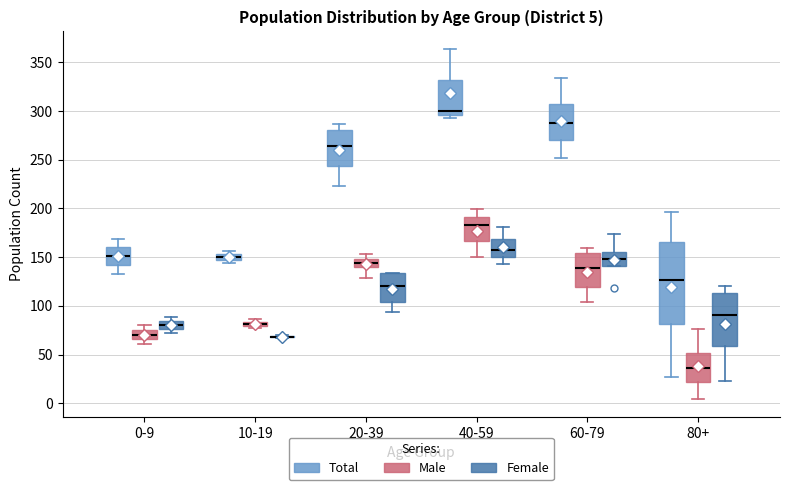

Which box is the tallest, from its lower edge to its upper edge?

80+ (Total)